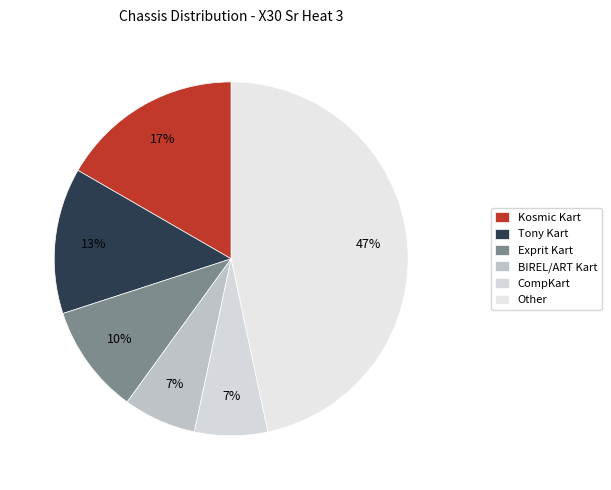

What percentage is the CompKart slice, to the nearest percent?

7%